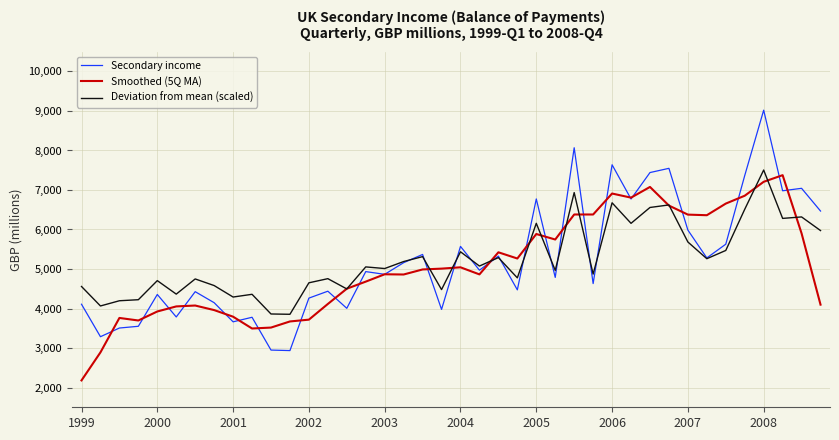

What is the average value of the Secondary income series?

5231.6